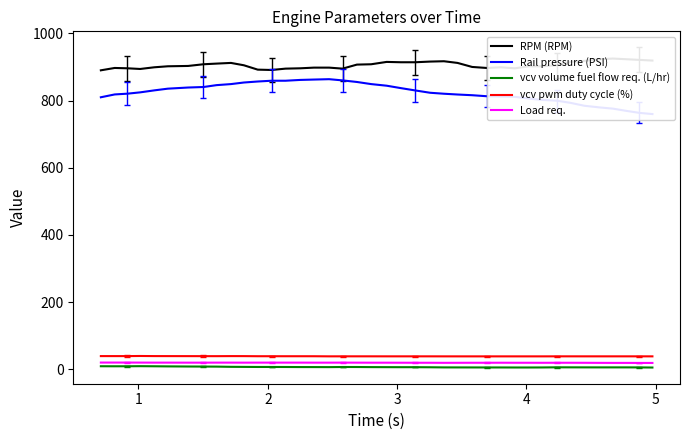

True or false: Load req. and vcv pwm duty cycle (%) intersect in this chart.

False